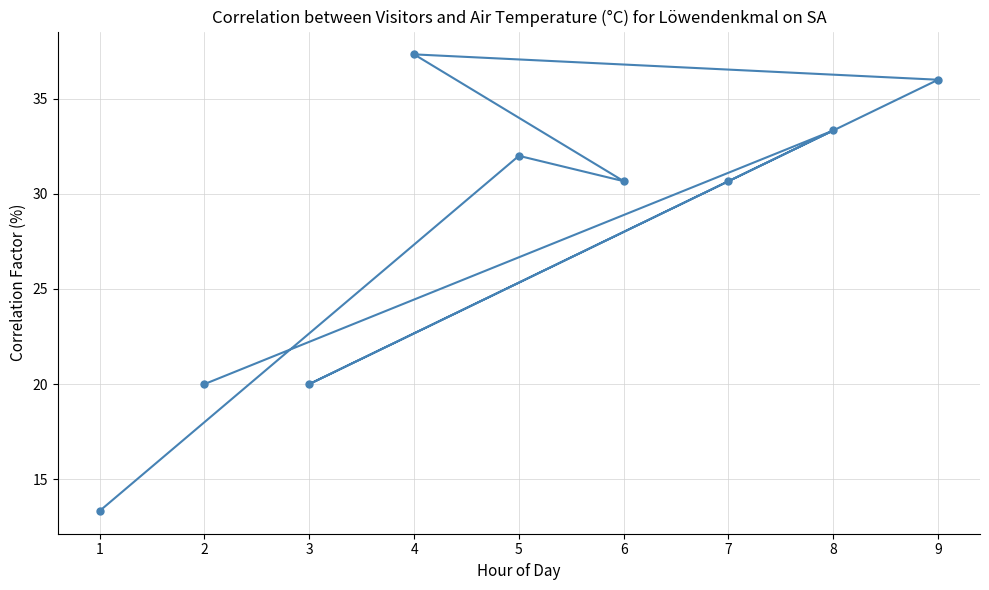

What is the approximate value at 8?

33.3